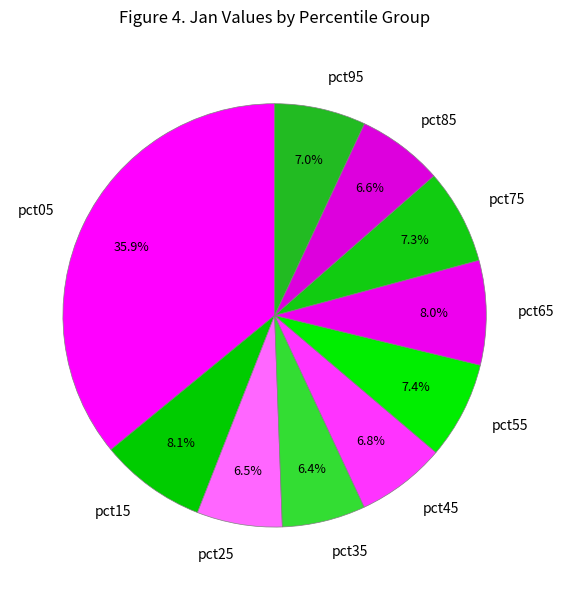

True or false: pct15 accounts for 8% of the total.

True